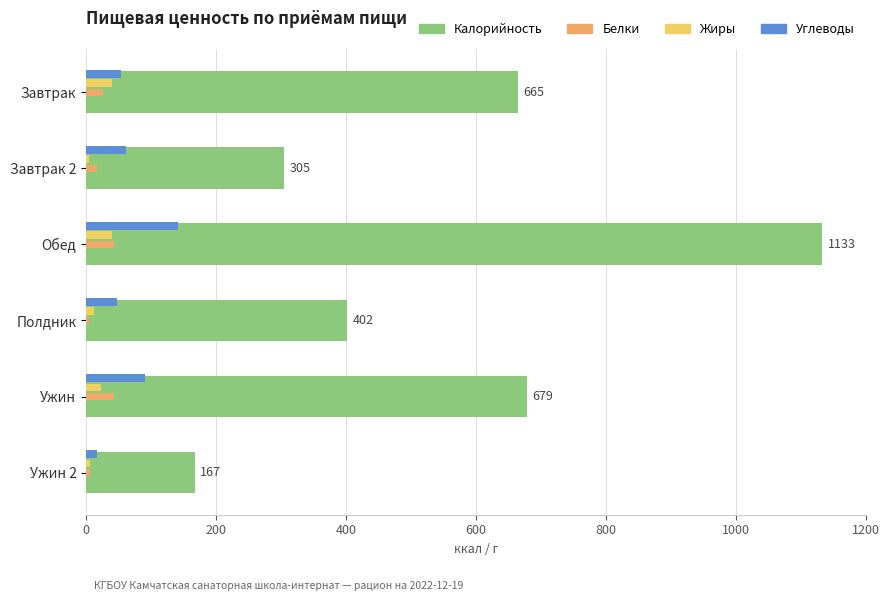

The value of Калорийность at Завтрак 2 is 305. True or false?

True